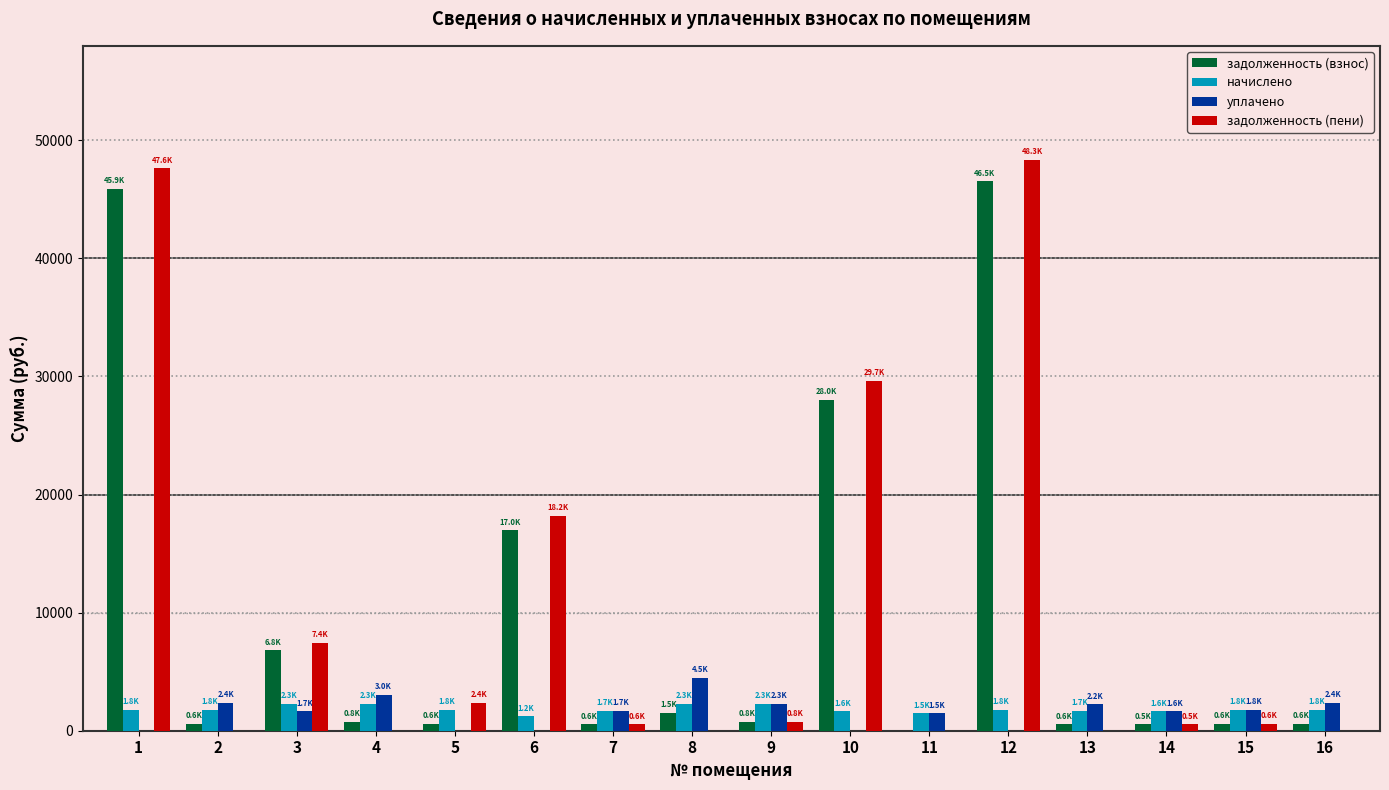

How many series are shown in this chart?

4